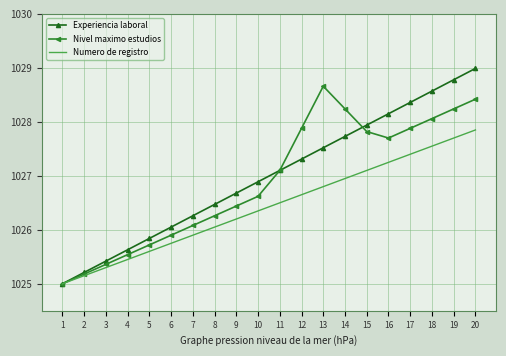

Which series changed the most between 2 and 12?

Nivel maximo estudios